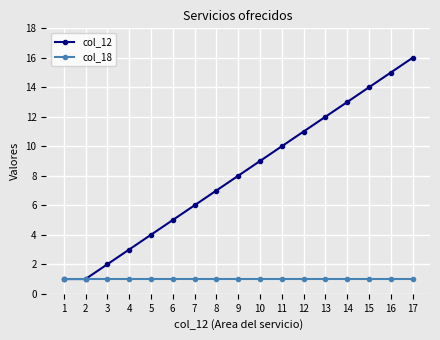

Which series has the largest range (max minus min)?

col_12